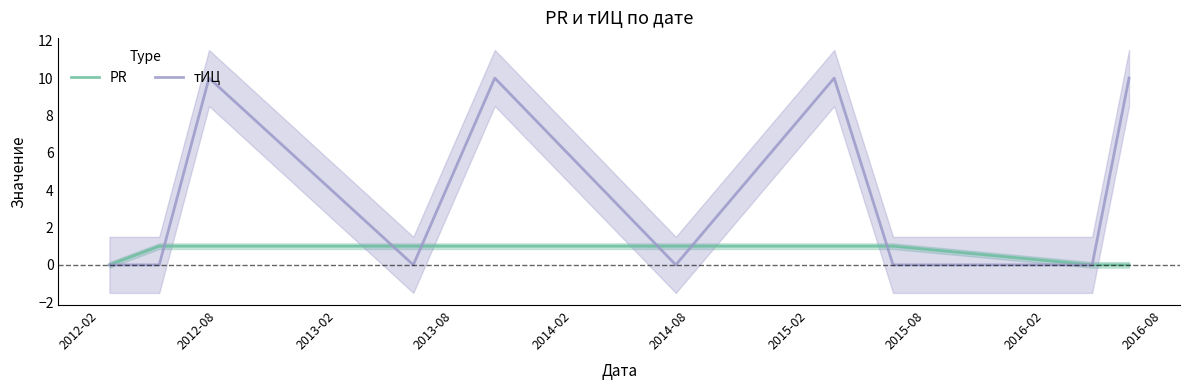

What is the highest value of the тИЦ series?

10